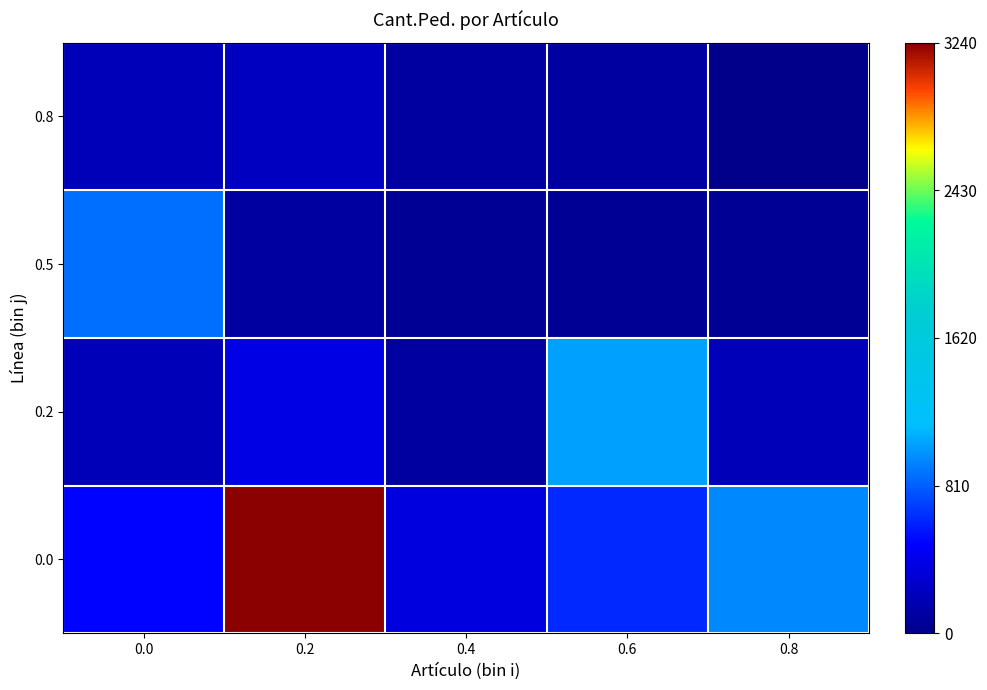

Reading left to right, what are all the values shown in this chart?

0.0: 0.0=0.2	0.2=1.0	0.4=0.1	0.6=0.2	0.8=0.3
0.2: 0.0=0.1	0.2=0.1	0.4=0.0	0.6=0.3	0.8=0.1
0.5: 0.0=0.3	0.2=0.0	0.4=0.0	0.6=0.0	0.8=0.0
0.8: 0.0=0.1	0.2=0.1	0.4=0.0	0.6=0.0	0.8=0.0